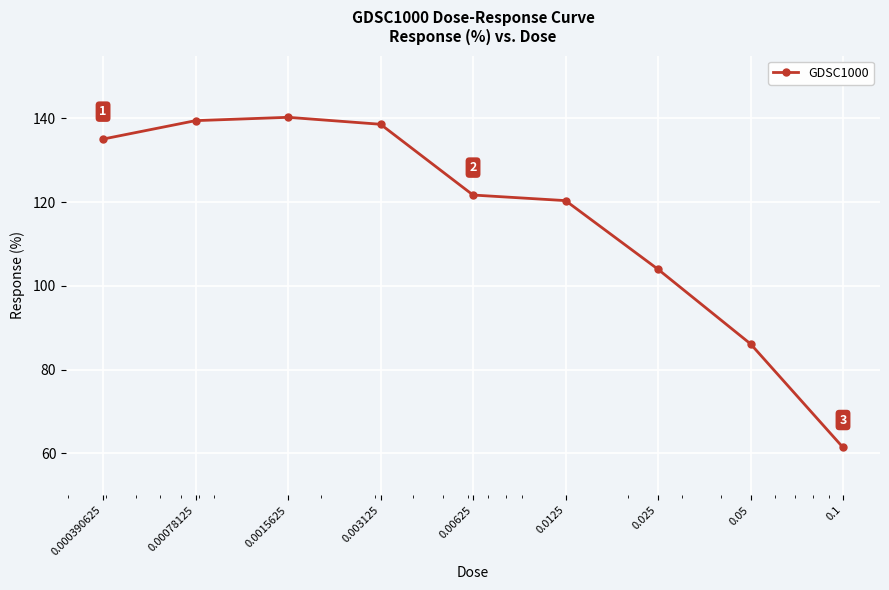

What is the average value?

116.3